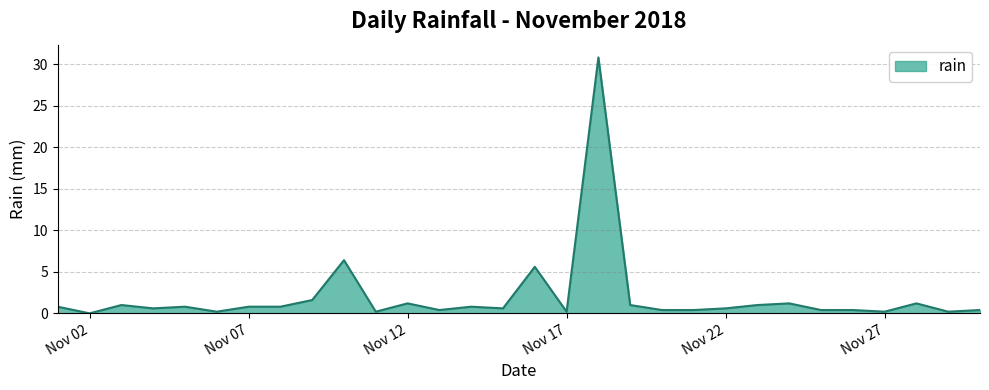

What is the difference between the maximum and minimum values?

30.8